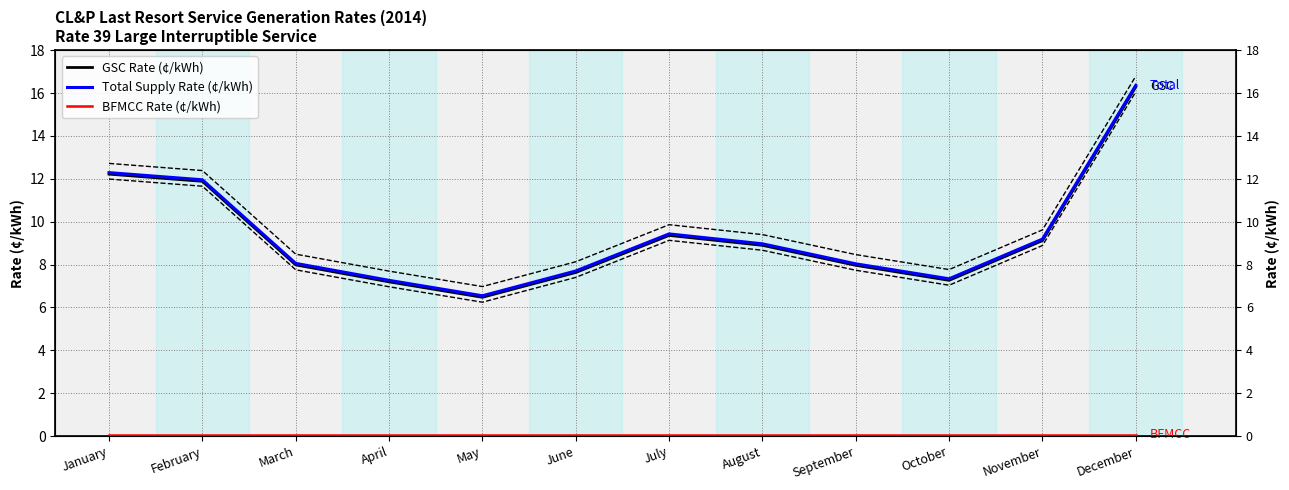

What is the value of the Total Supply Rate (¢/kWh) point at the 3rd from the left?

8.1